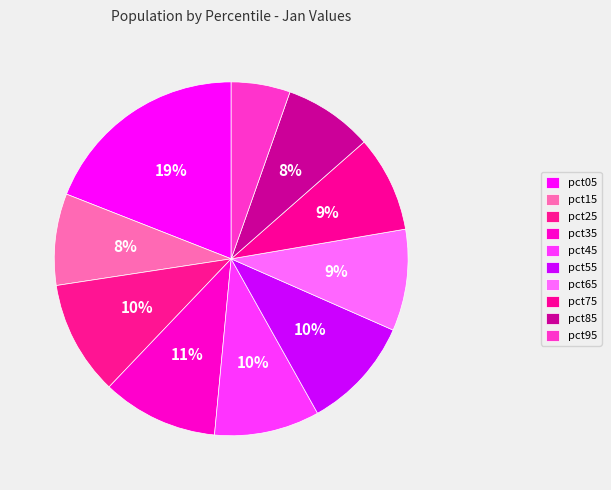

Count the number of slices in the pie.

10